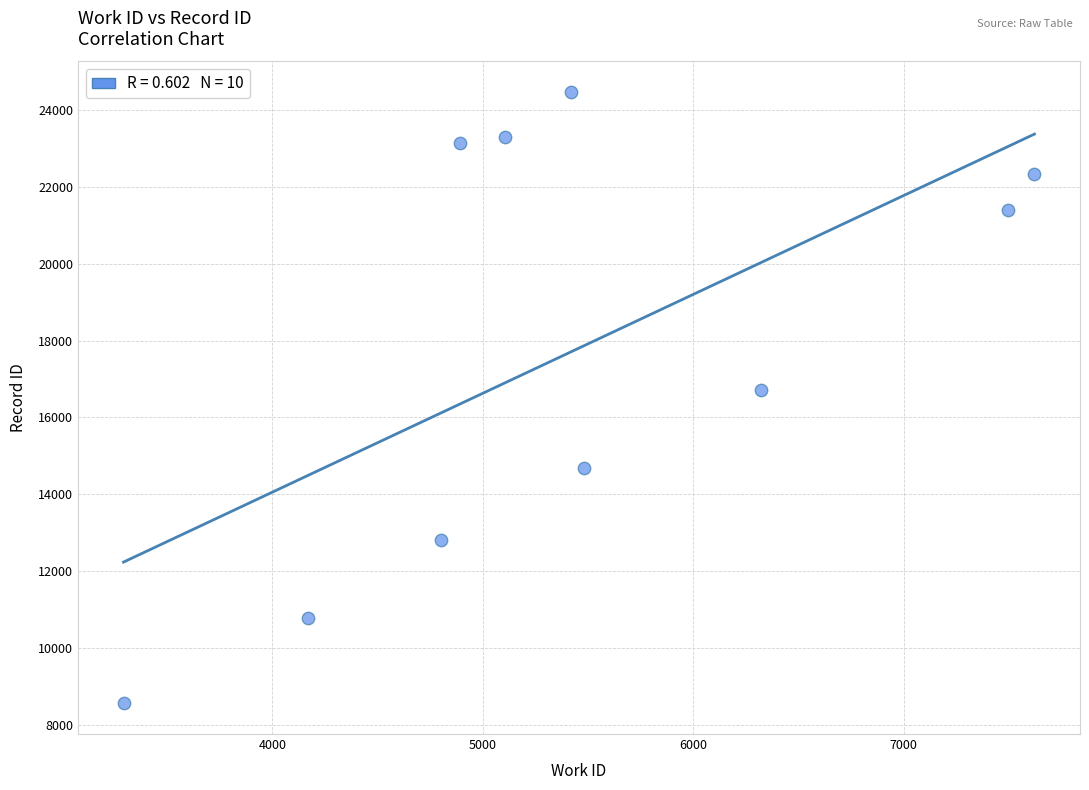

What is the average Y value?

17816